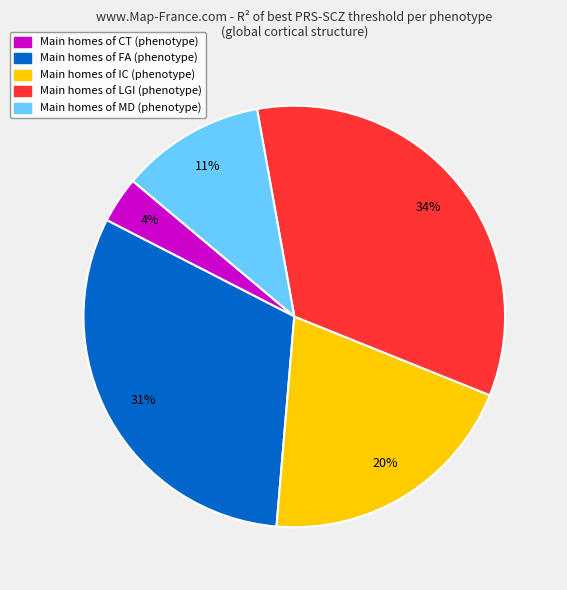

Is there any slice that represents more than half of the pie?

No